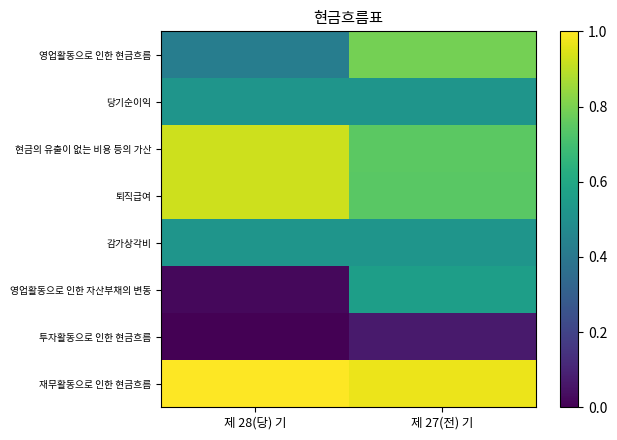

Between 제 28(당) 기 and 제 27(전) 기, which is larger?

제 27(전) 기